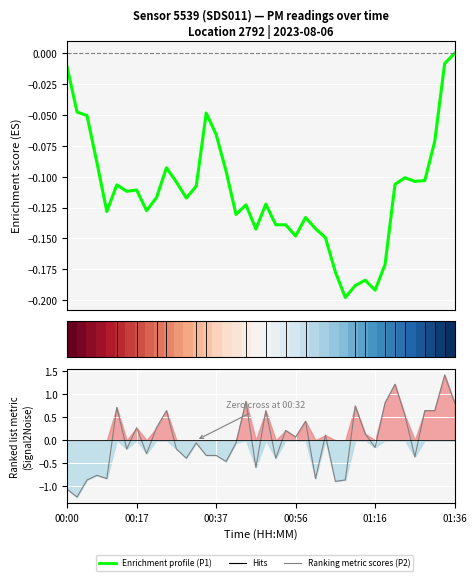

List the labels in order of Ranking metric scores value, largest first.

38, 33, 18, 32, 39, 29, 01:36, 10, 20, 36, 37, 34, 24, 7, 9, 22, 30, 26, 23, 13, 17, 31, 6, 11, 8, 14, 15, 35, 12, 21, 16, 19, 00:56, 01:16, 25, 00:37, 28, 27, 00:00, 00:17